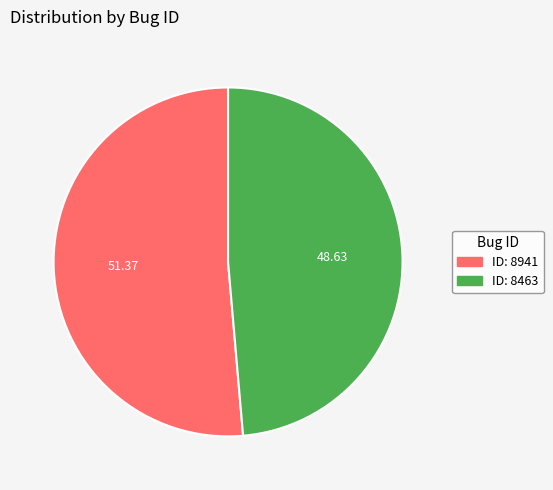

Does any single category account for the majority?

Yes